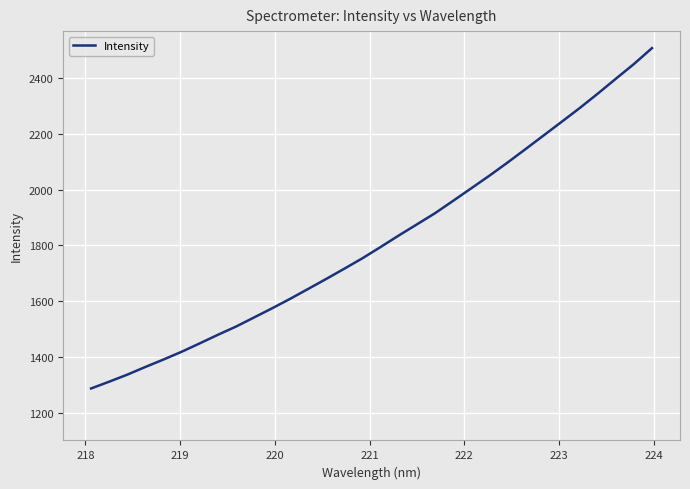

What is the greatest value displayed?

2508.2